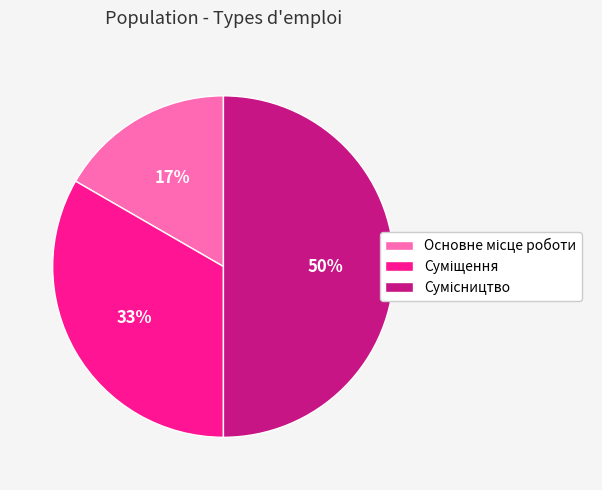

To the nearest percent, what is the average slice percentage?

33%